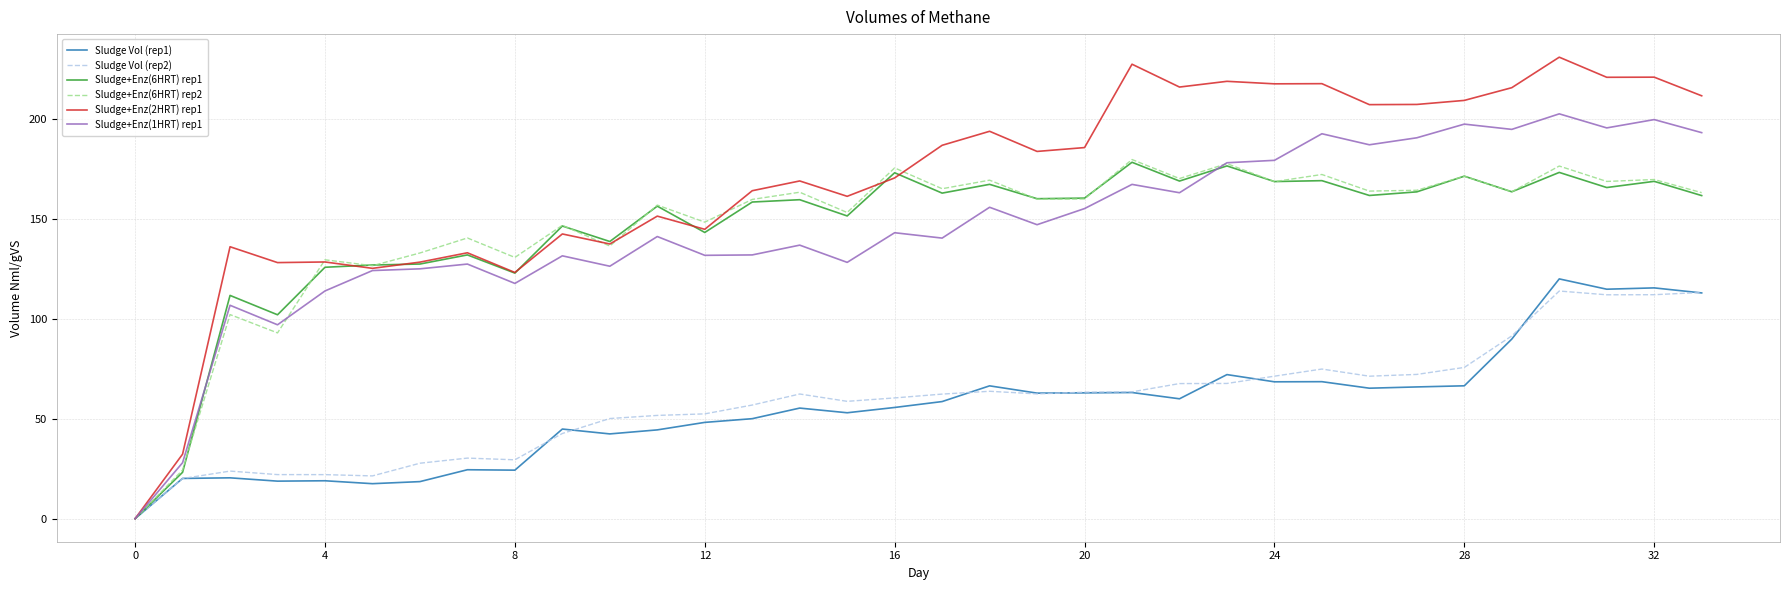

Which series has the largest range (max minus min)?

Sludge+Enz(2HRT) rep1